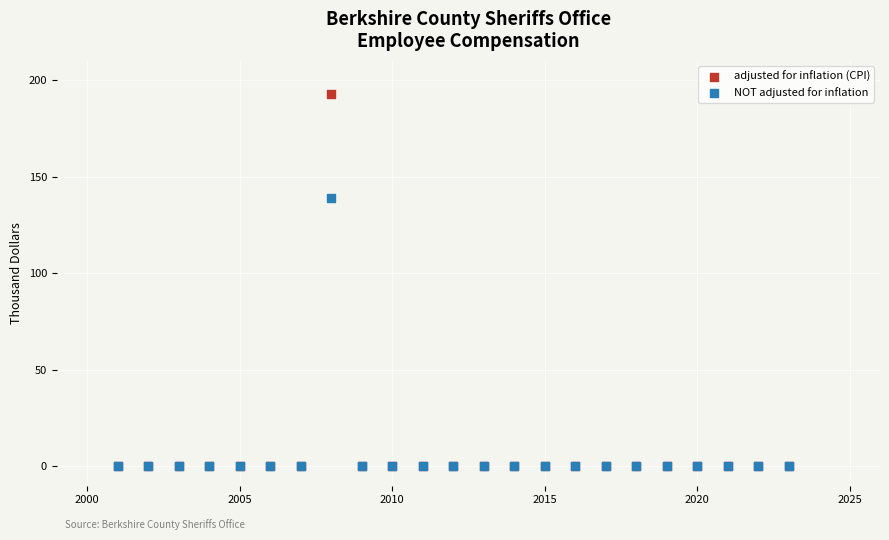

Across all series, what Y value is closest to 96?

138.7